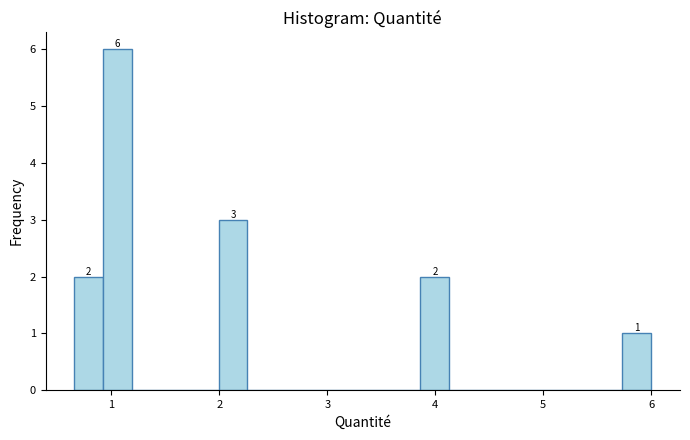

Around what value on the x-axis is the tallest bar? Give the approximate position of its centre, as read against the axis.

1.1